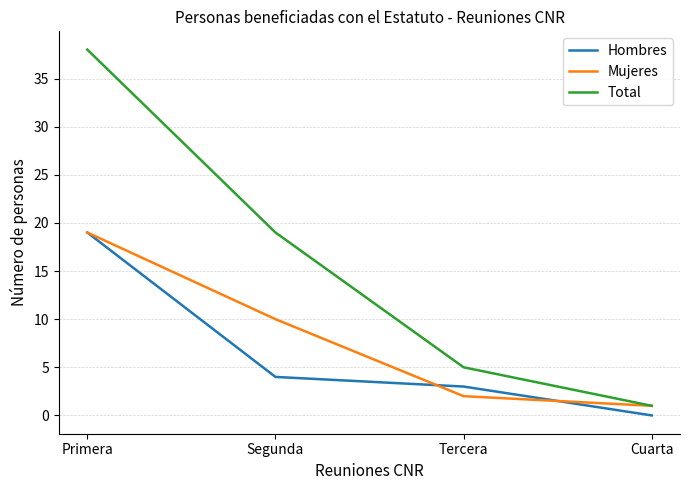

Between Primera and Tercera, which series saw the biggest shift?

Total